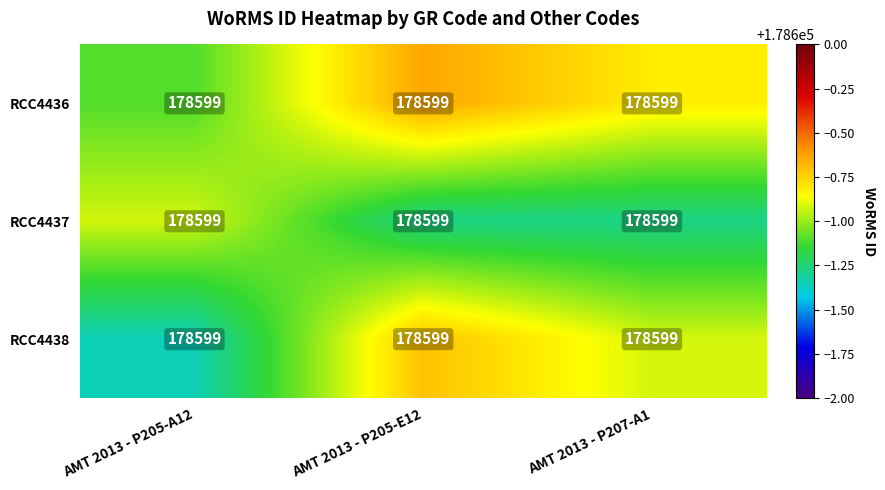

At which category is the sum across all series the highest?

AMT 2013 - P205-E12